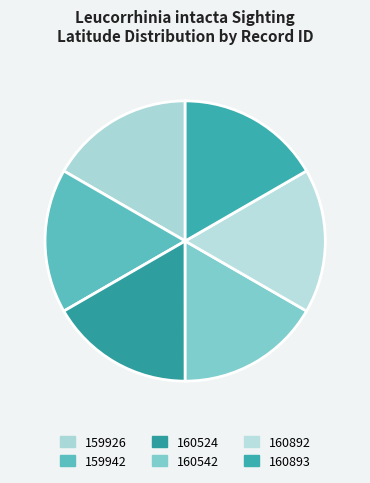

What percentage is NOT represented by 159926?

83.3%